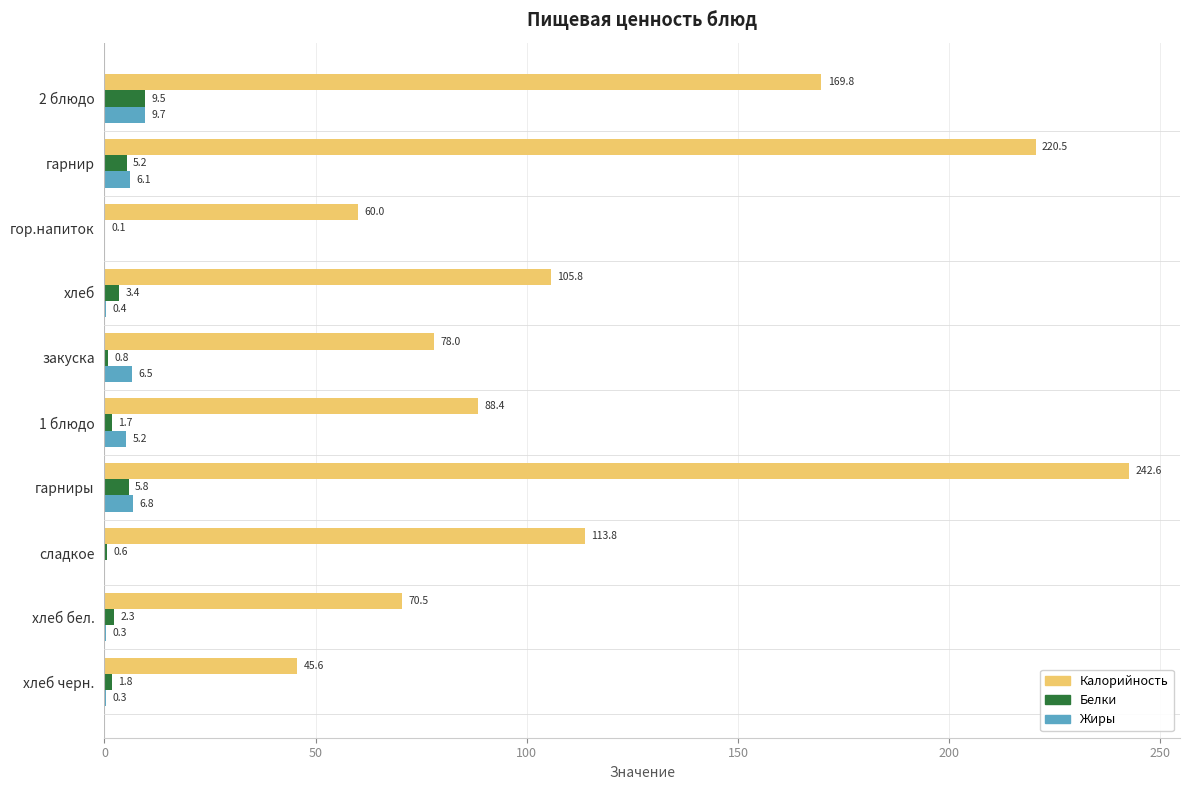

Which series has the largest total across all categories?

Калорийность